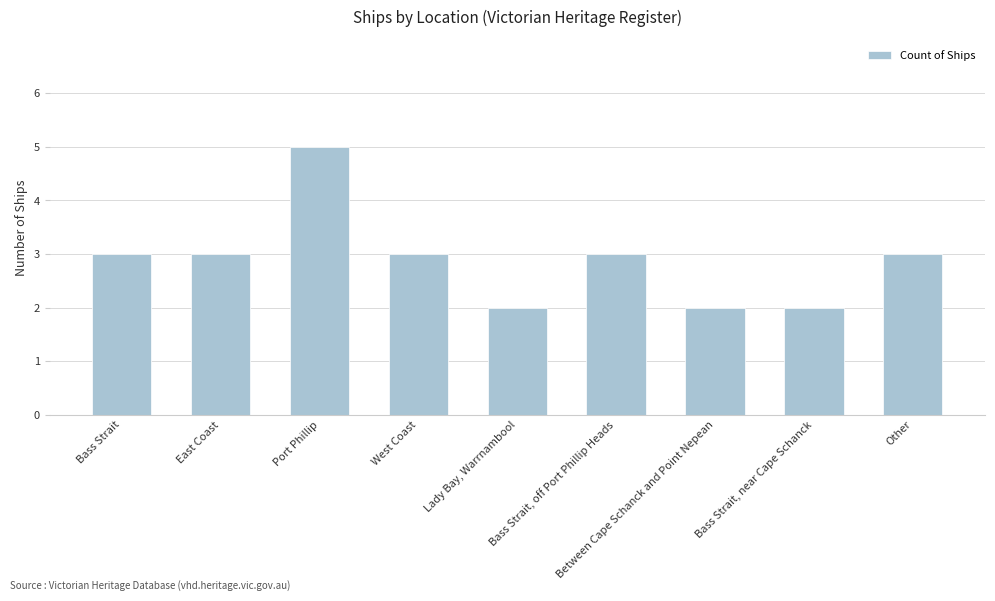

What is the average value?

3